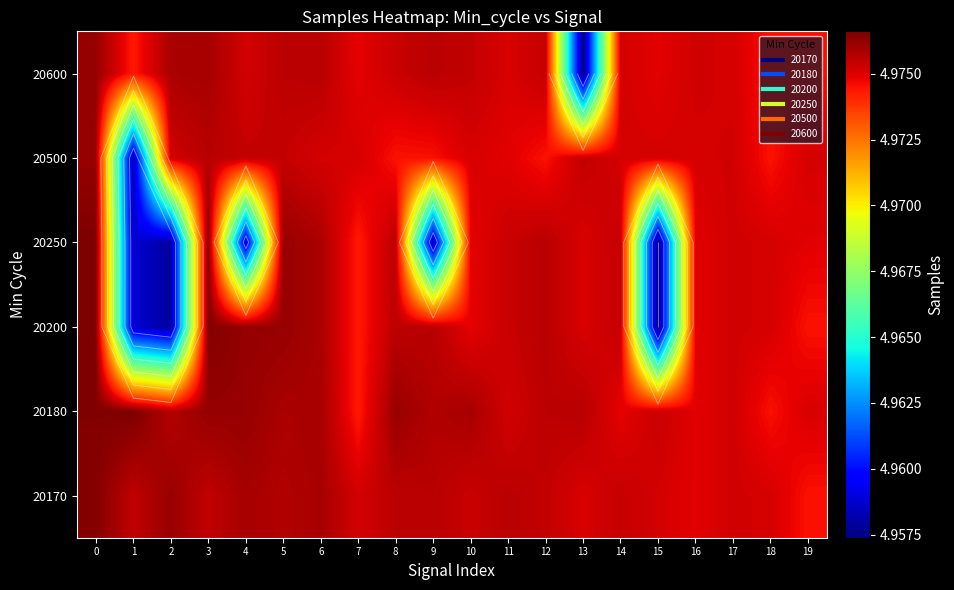

At how many categories does at least one series exceed 4959250?

20